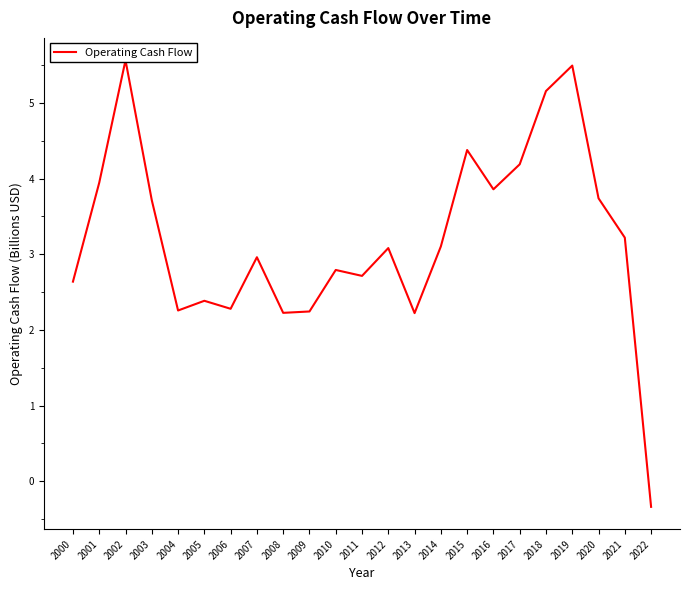

Is this an area chart (filled region under the line)?

No